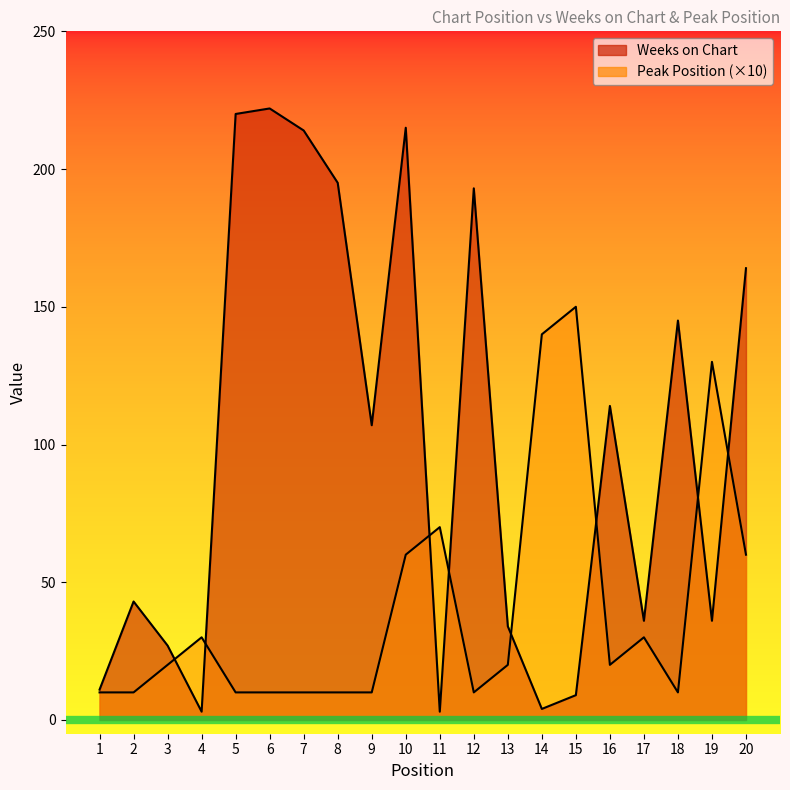

At which label is Weeks on Chart closest to 112?

16